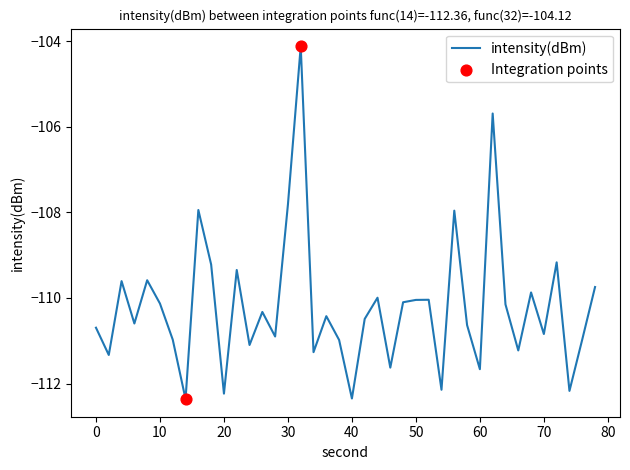

What is the difference between the maximum and minimum values?

8.2